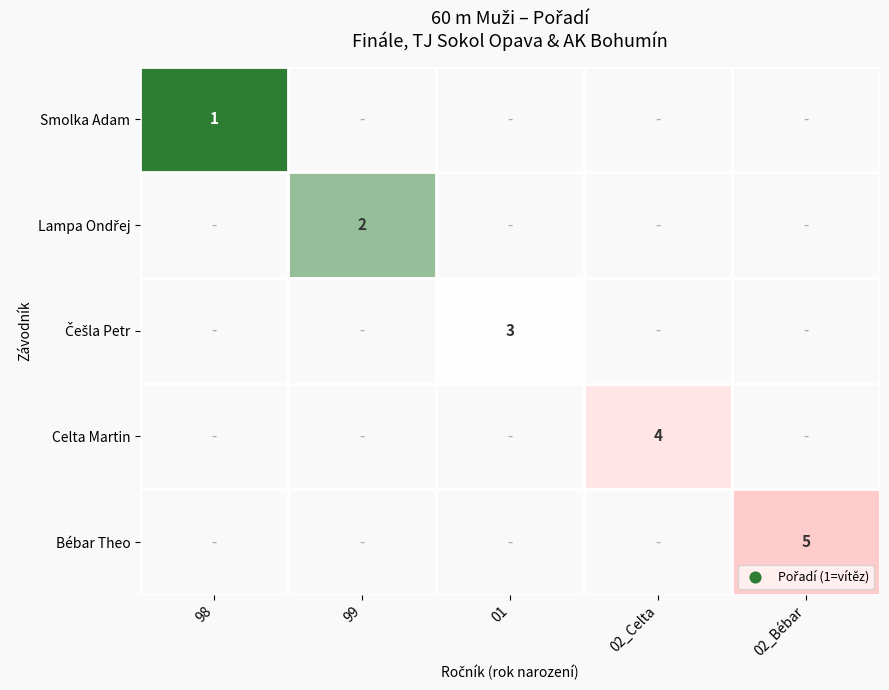

At which category does the chart reach its minimum across all series?

98